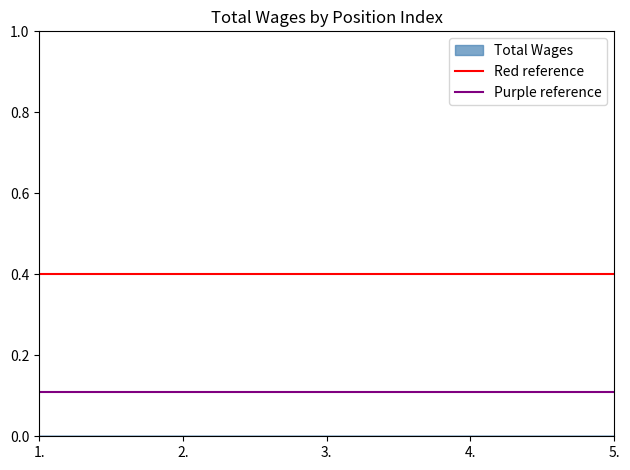

Where is Red reference nearest to the value 0?

1.